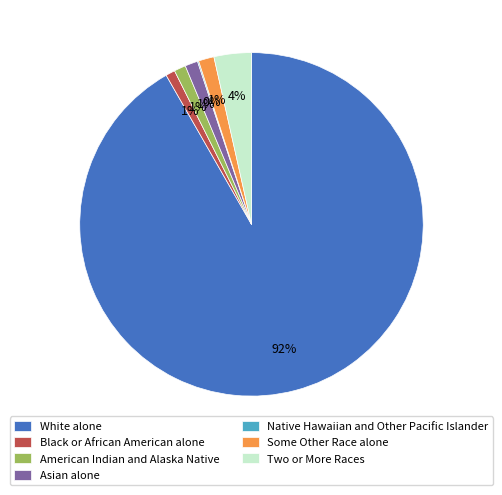

What is the largest slice in the pie chart?

White alone